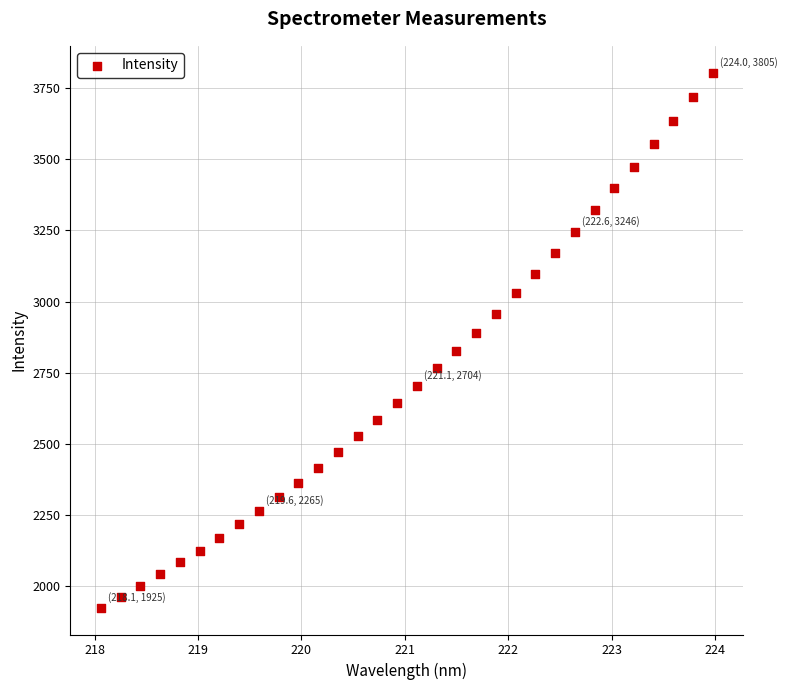

What is the range of X values (max minus min)?

5.9